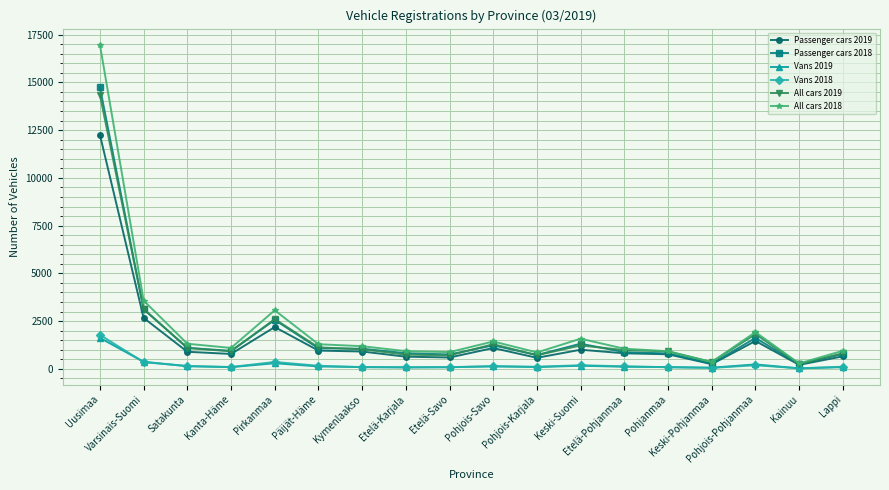

Read the All cars 2018 value at Pirkanmaa.

3069